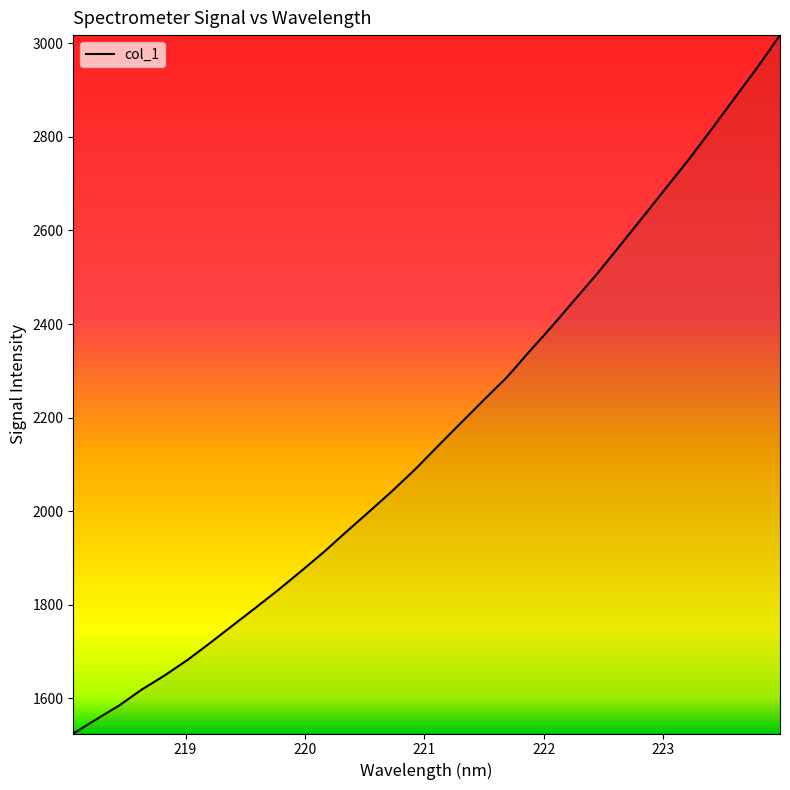

How many values are below 2139?

16